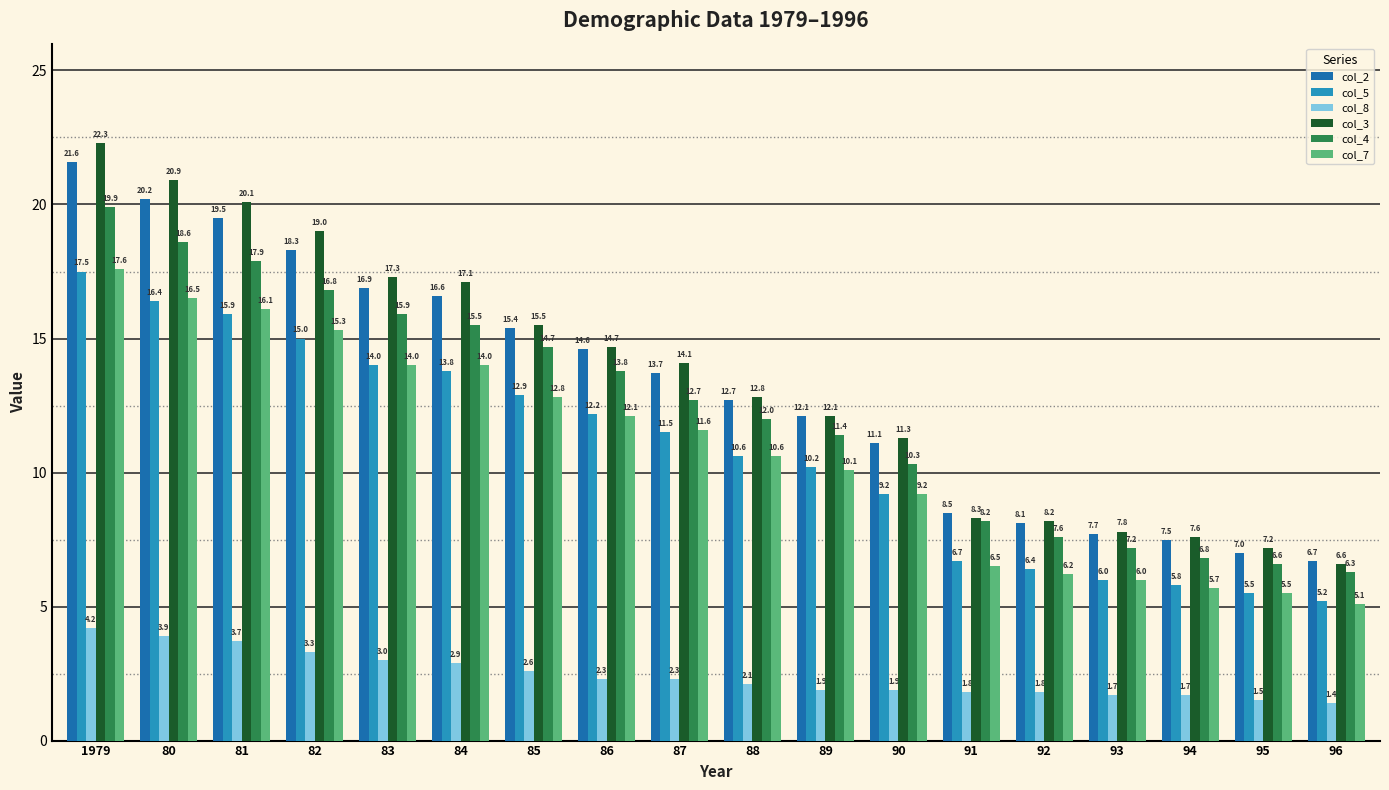

At 87, list the series in order from smallest to largest.

col_8, col_5, col_7, col_4, col_2, col_3